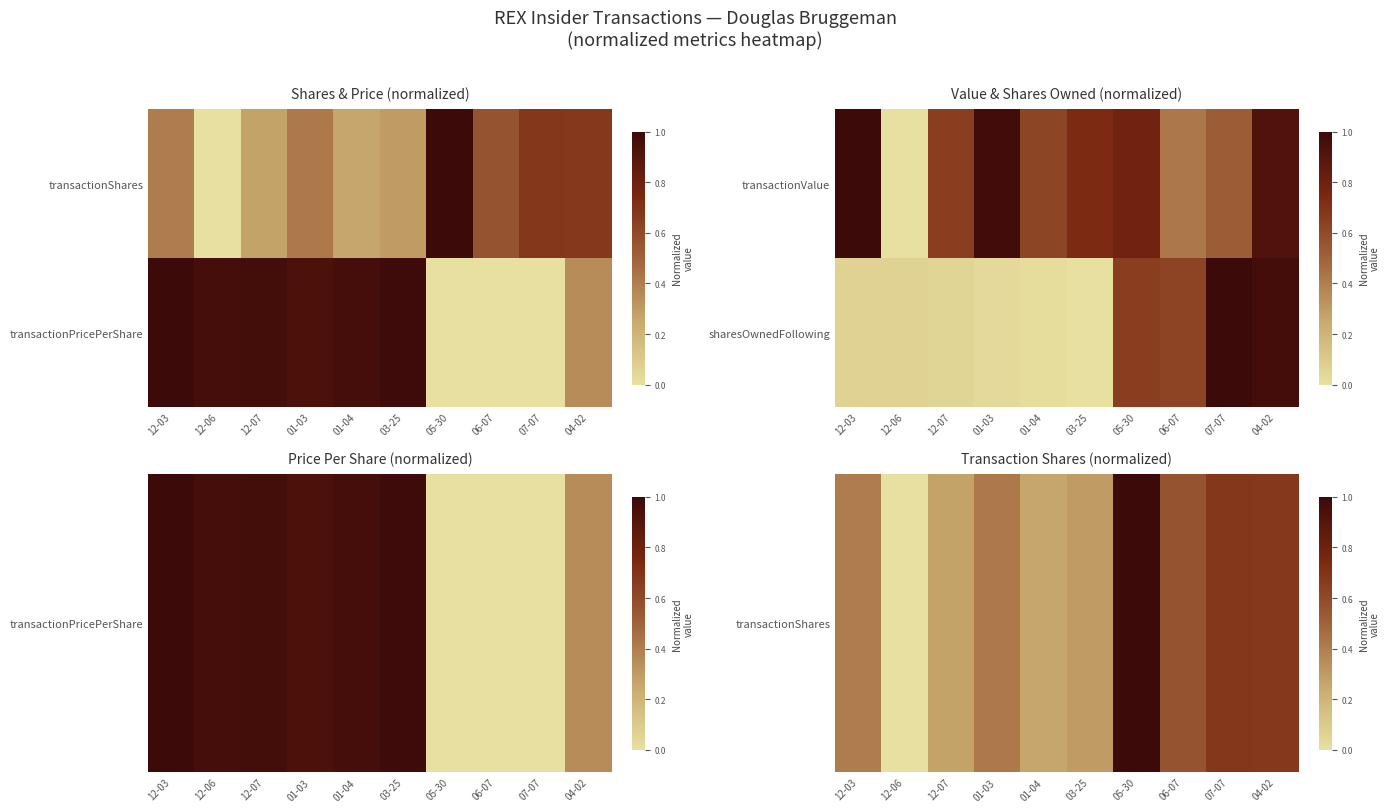

Is it true that transactionShares equals -0.5 at 12-06?

False